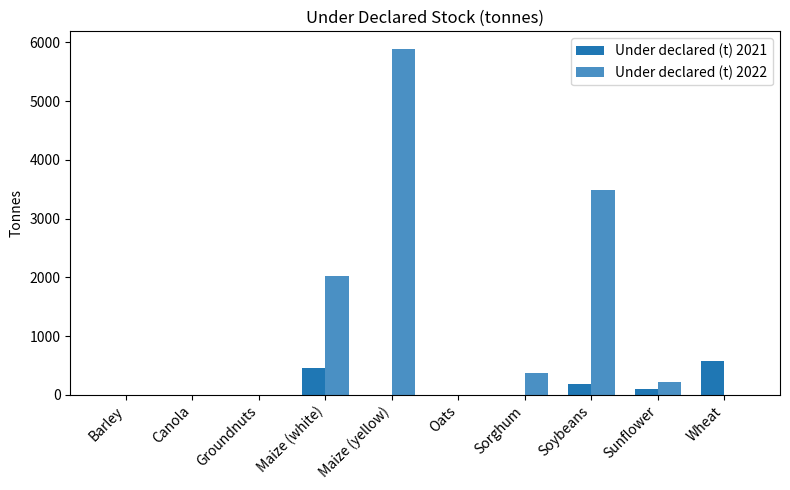

At which label does Under declared (t) 2022 first exceed 220?

Maize (white)